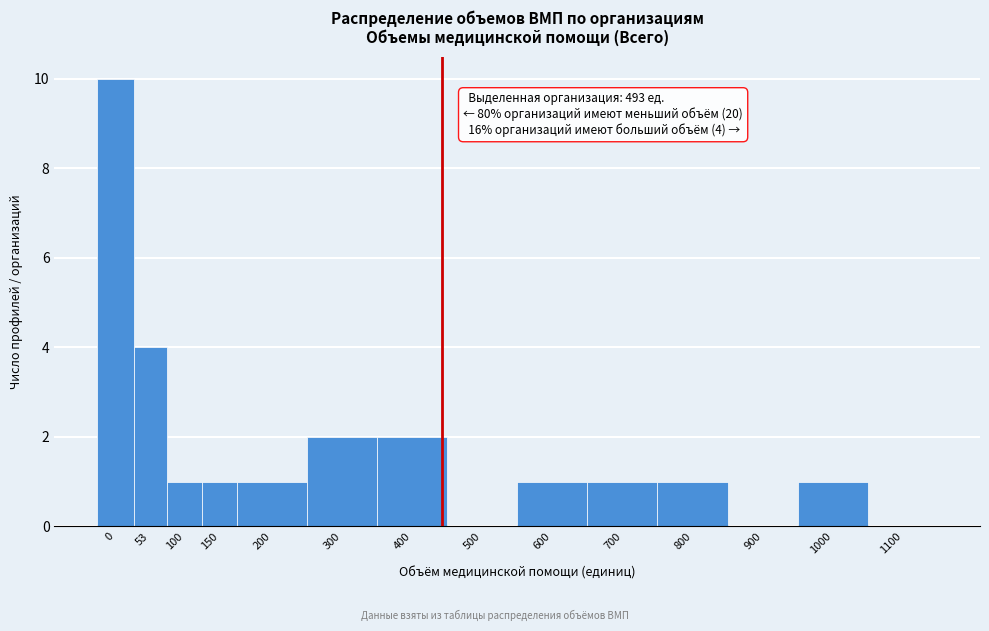

Reading left to right, list all the values displayed in this chart.

0=10	53=4	100=1	150=1	200=1	300=2	400=2	500=0	600=1	700=1	800=1	900=0	1000=1	1100=0